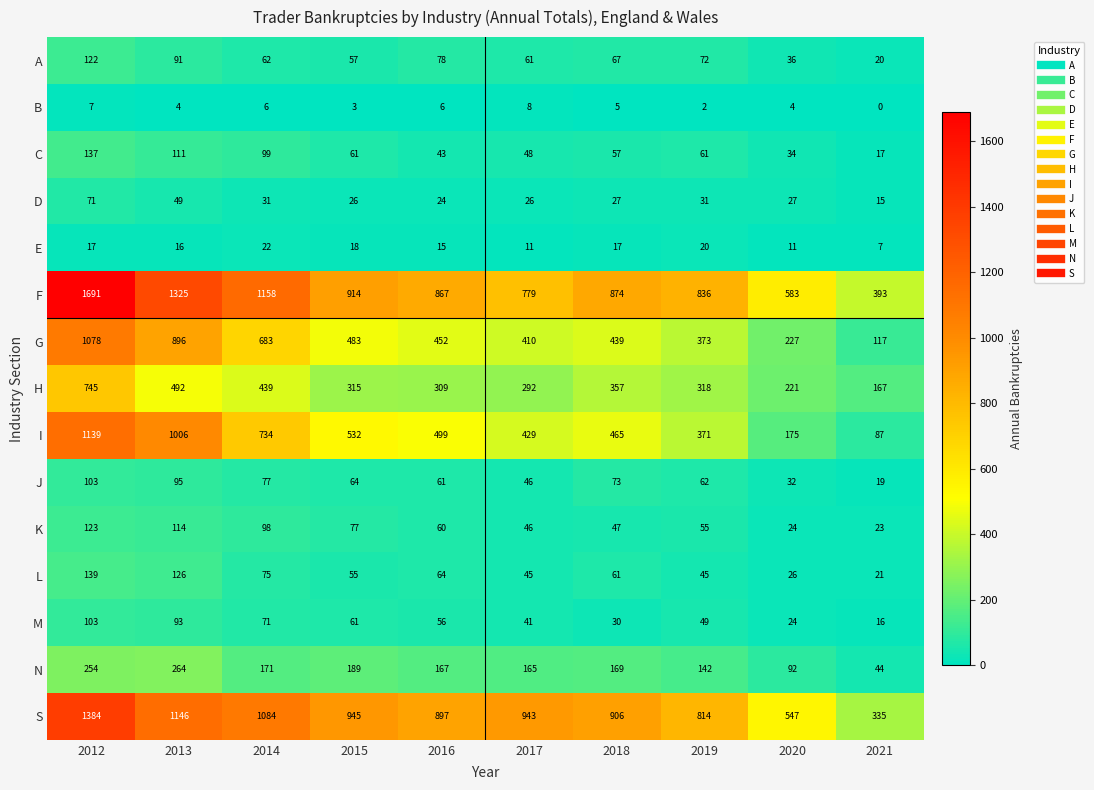

Between 2015 and 2016, which series saw the biggest shift?

S